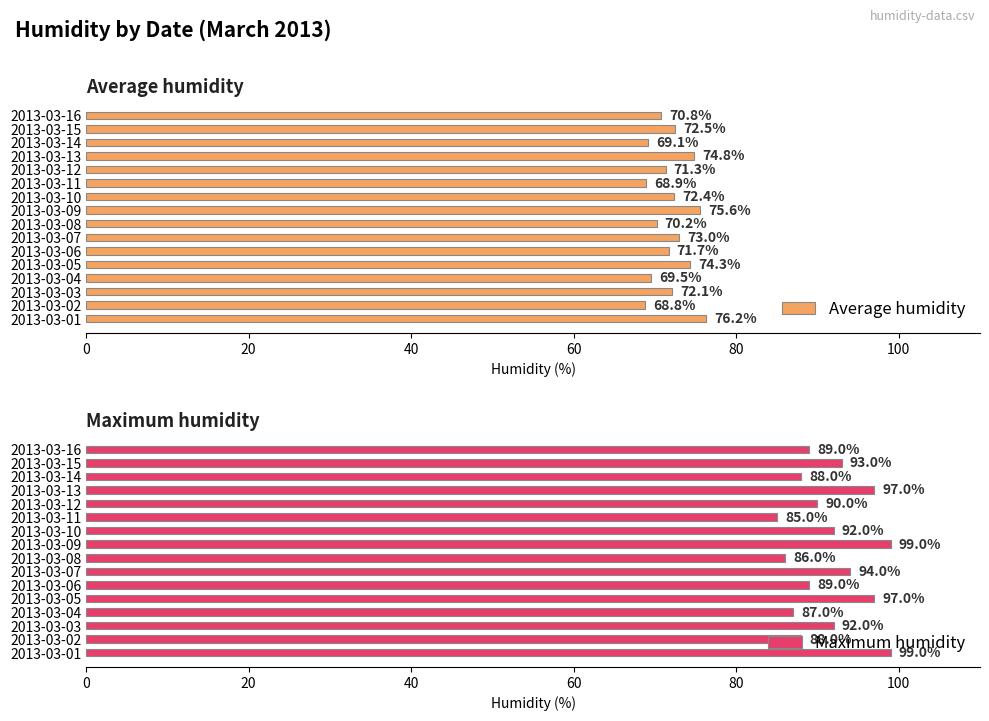

Which series has the largest total across all categories?

Maximum humidity